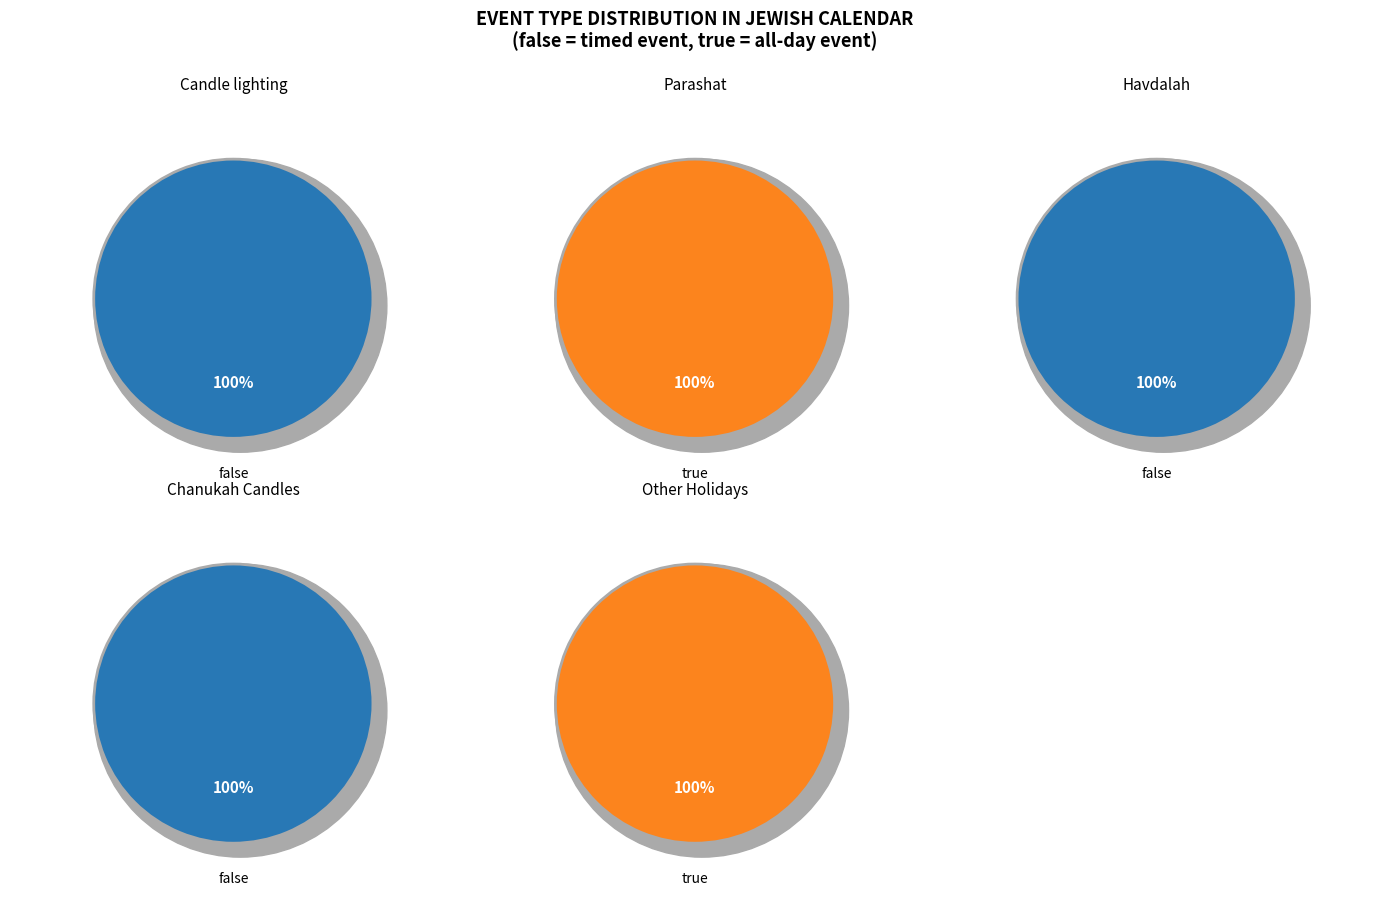

How many segments does this pie chart have?

5